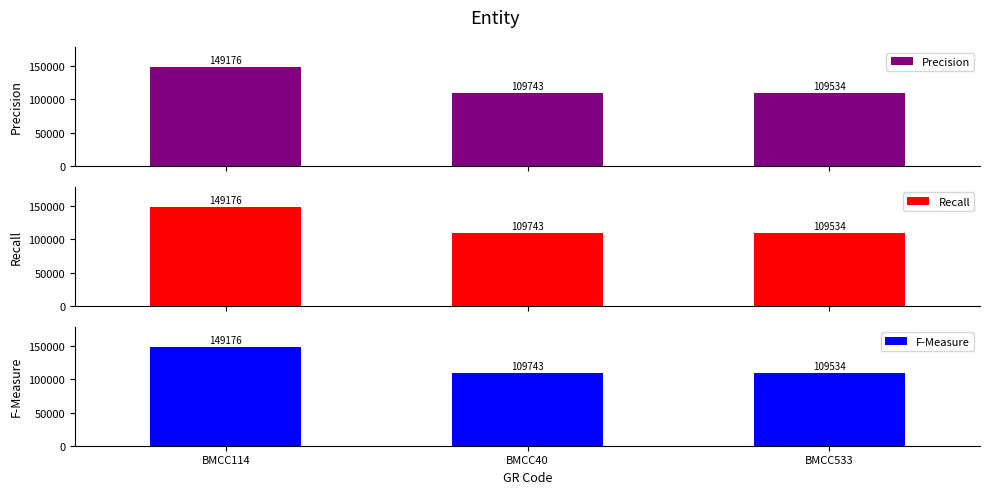

How many series are shown in this chart?

3